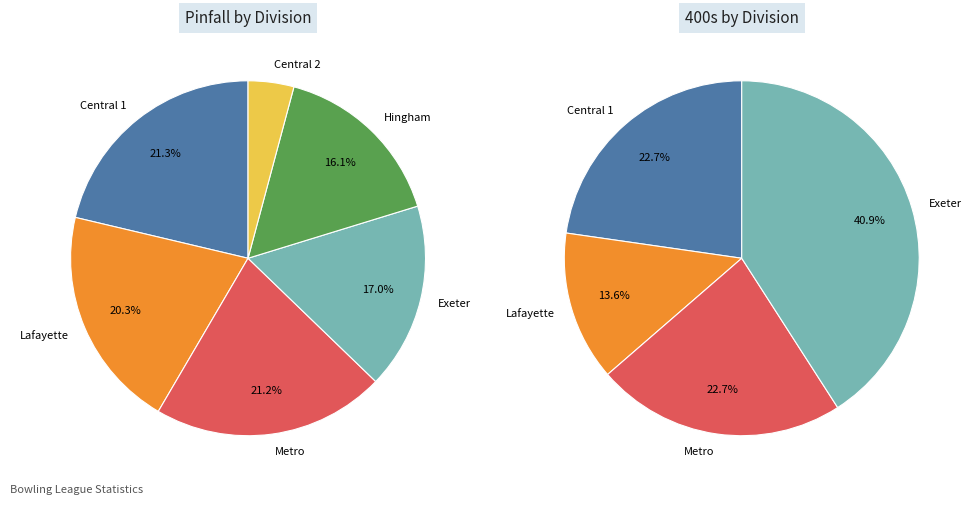

Is there any slice that represents more than half of the pie?

No